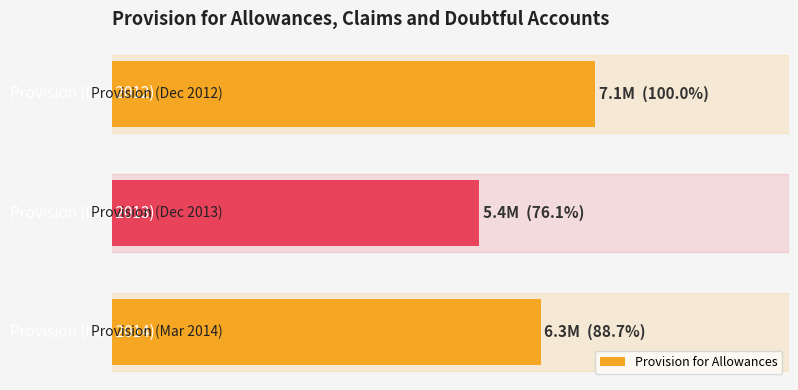

Does the chart contain stacked bars?

No